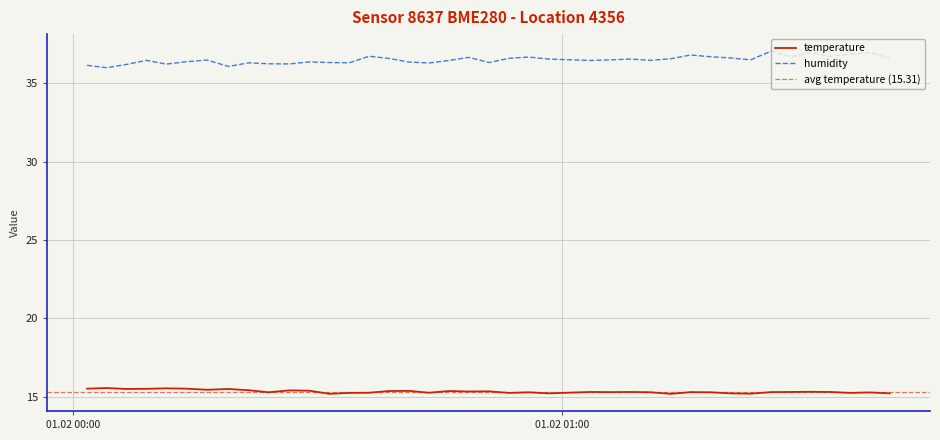

True or false: temperature and humidity cross at least once.

False